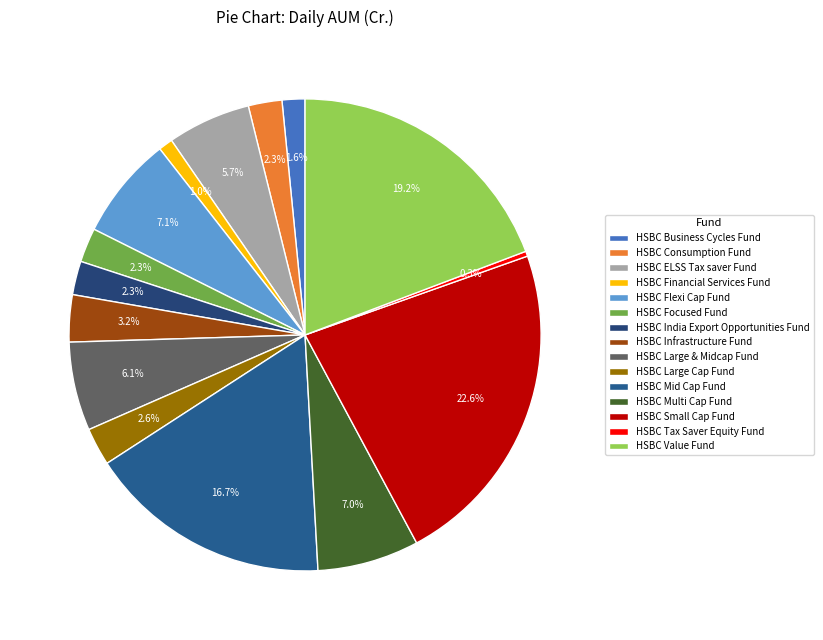

Does any single category account for the majority?

No